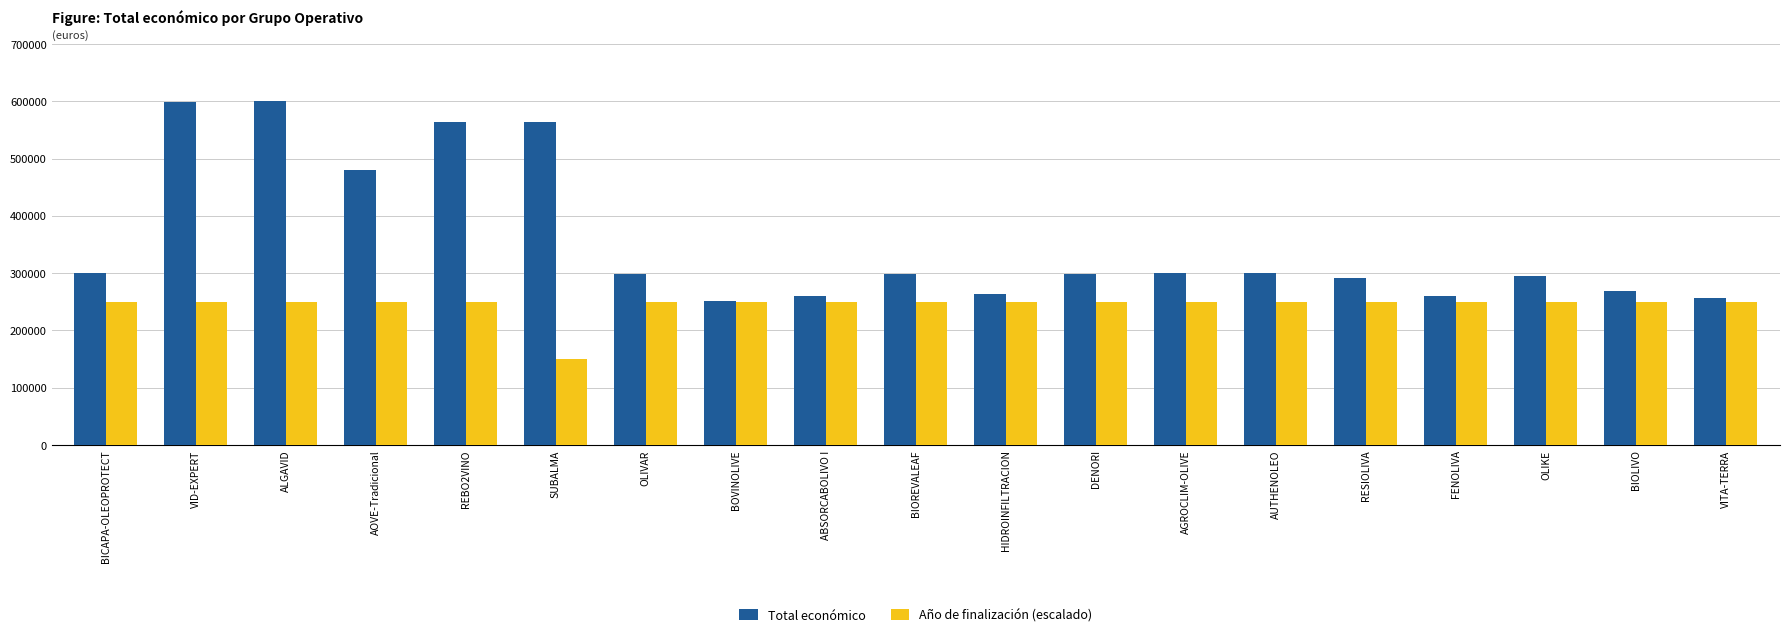

Which series has the largest total across all categories?

Total económico